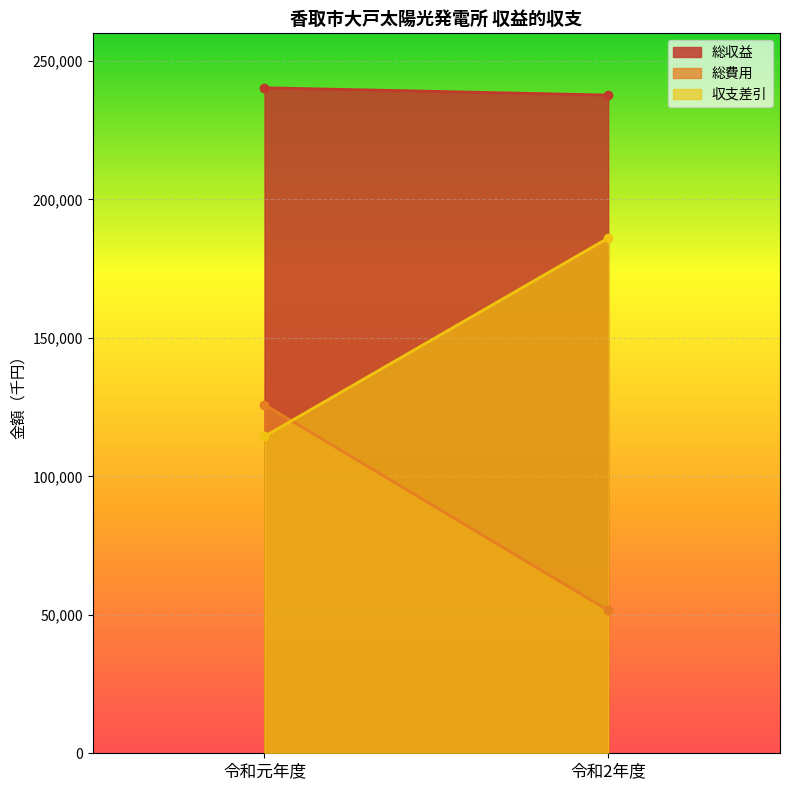

What is the difference between the highest and lowest values at 令和元年度?

125898